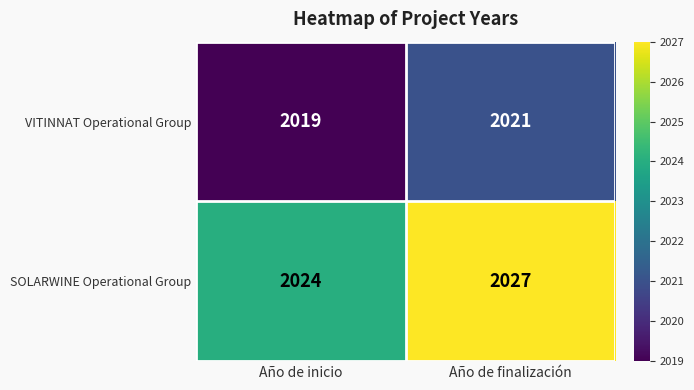

Which series has the largest range (max minus min)?

SOLARWINE Operational Group